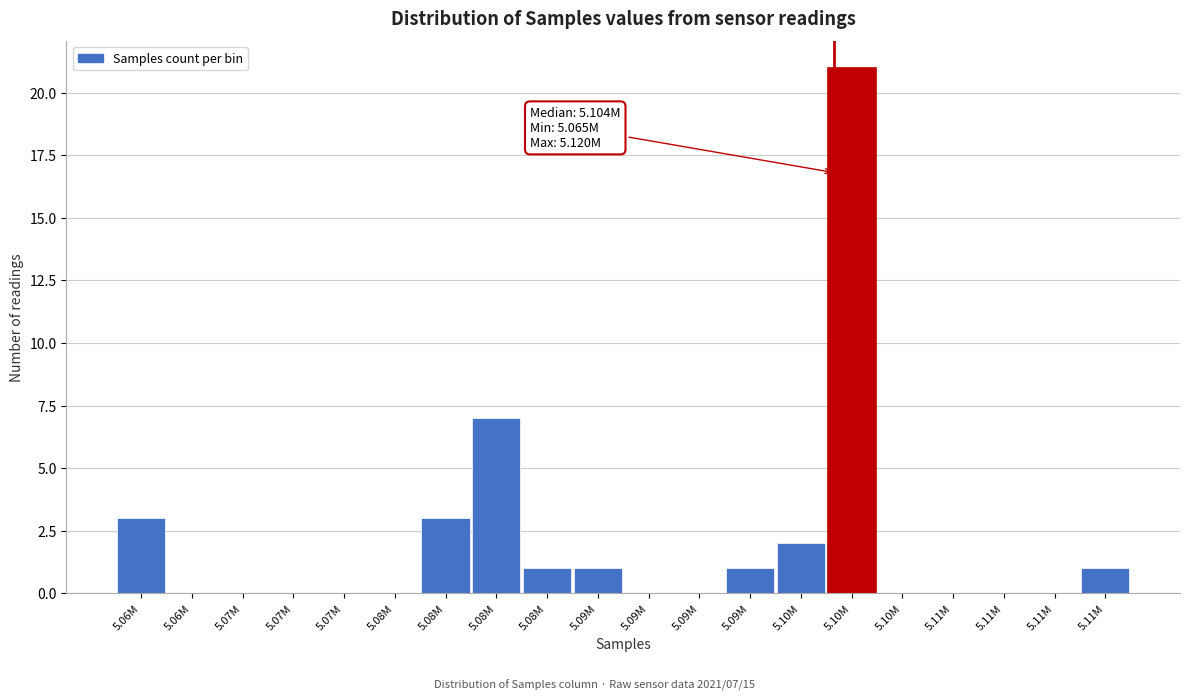

Count the number of data series in this chart.

1